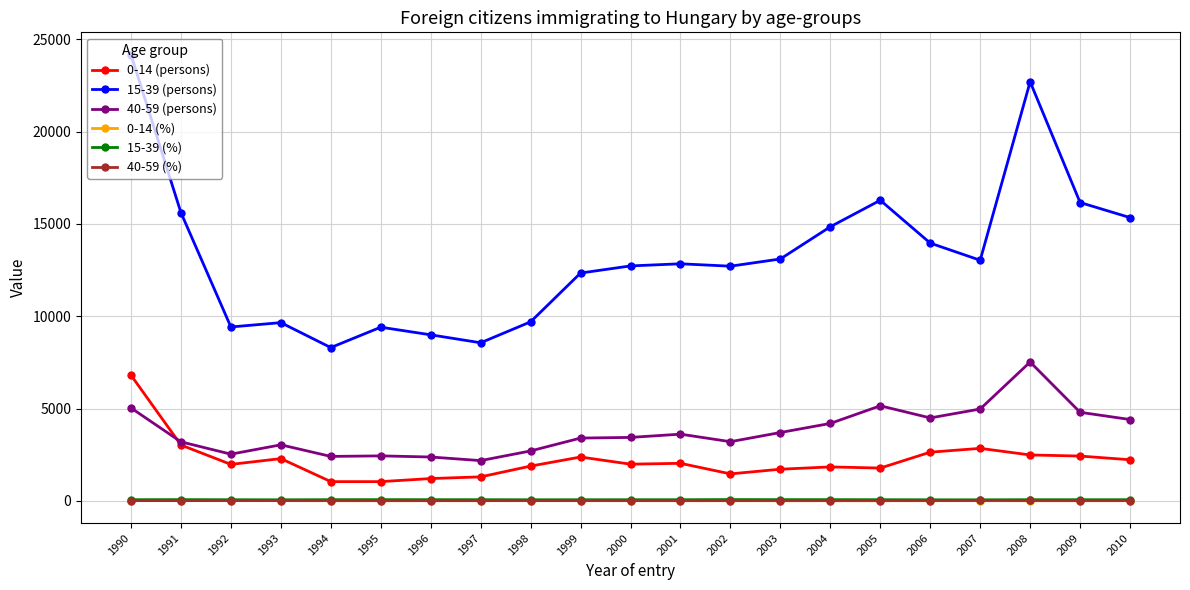

True or false: 15-39 (%) and 15-39 (persons) intersect in this chart.

False